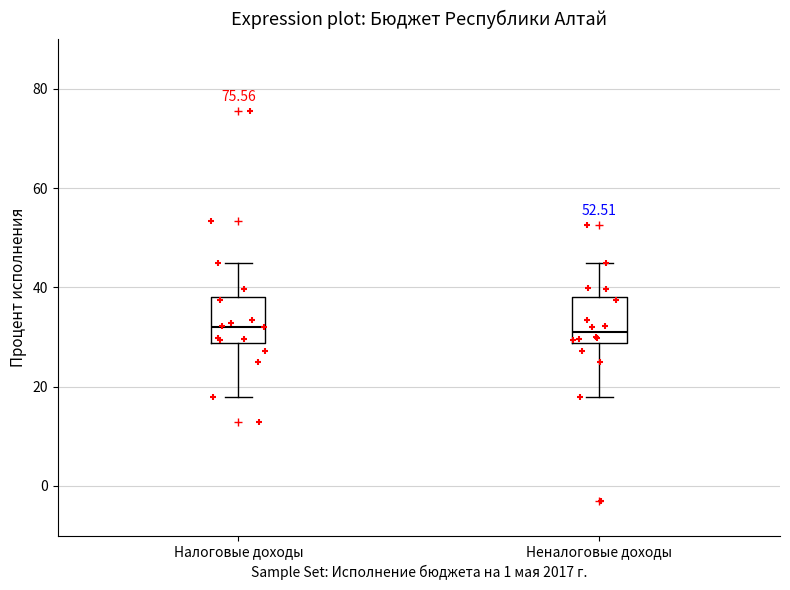

Reading left to right, read every box against the y-axis: the position of its median line, the range the box covers, and the ends of its whiskers. The values are not printed on the chart, so give them approximately, as read against the axis.

Налоговые доходы: median 32, box 28 to 38, whiskers 18 to 44
Неналоговые доходы: median 32, box 28 to 38, whiskers 18 to 44